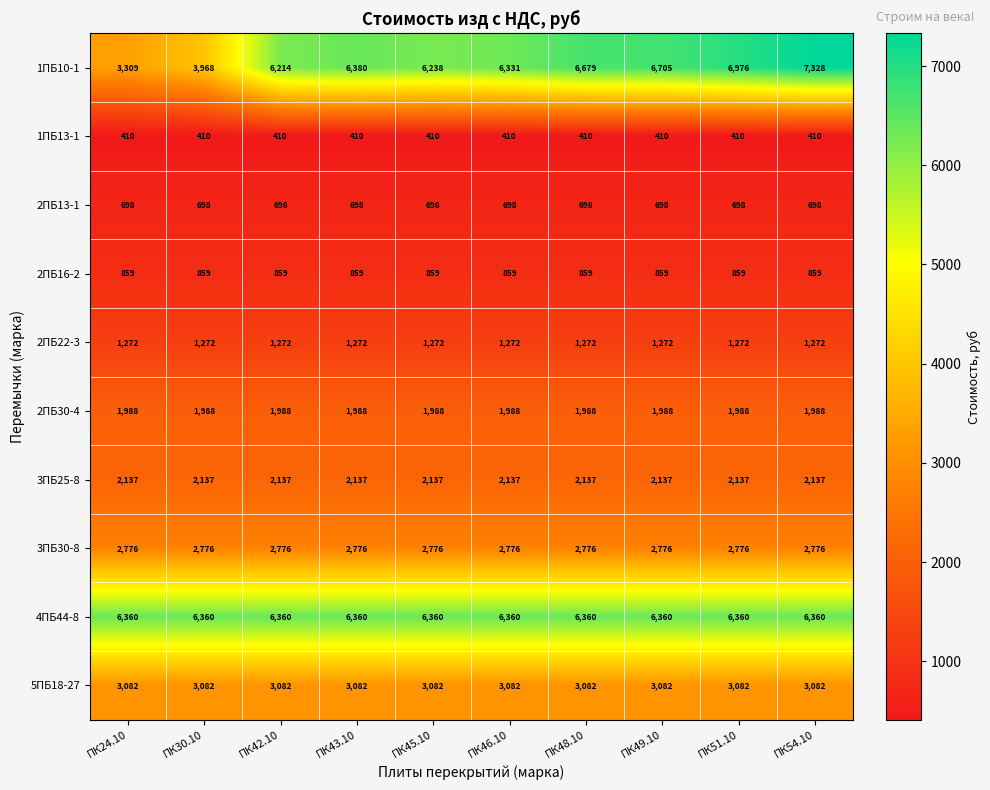

Is the value of 3ПБ30-8 at ПК51.10 greater than the value of 2ПБ13-1 at ПК48.10?

Yes